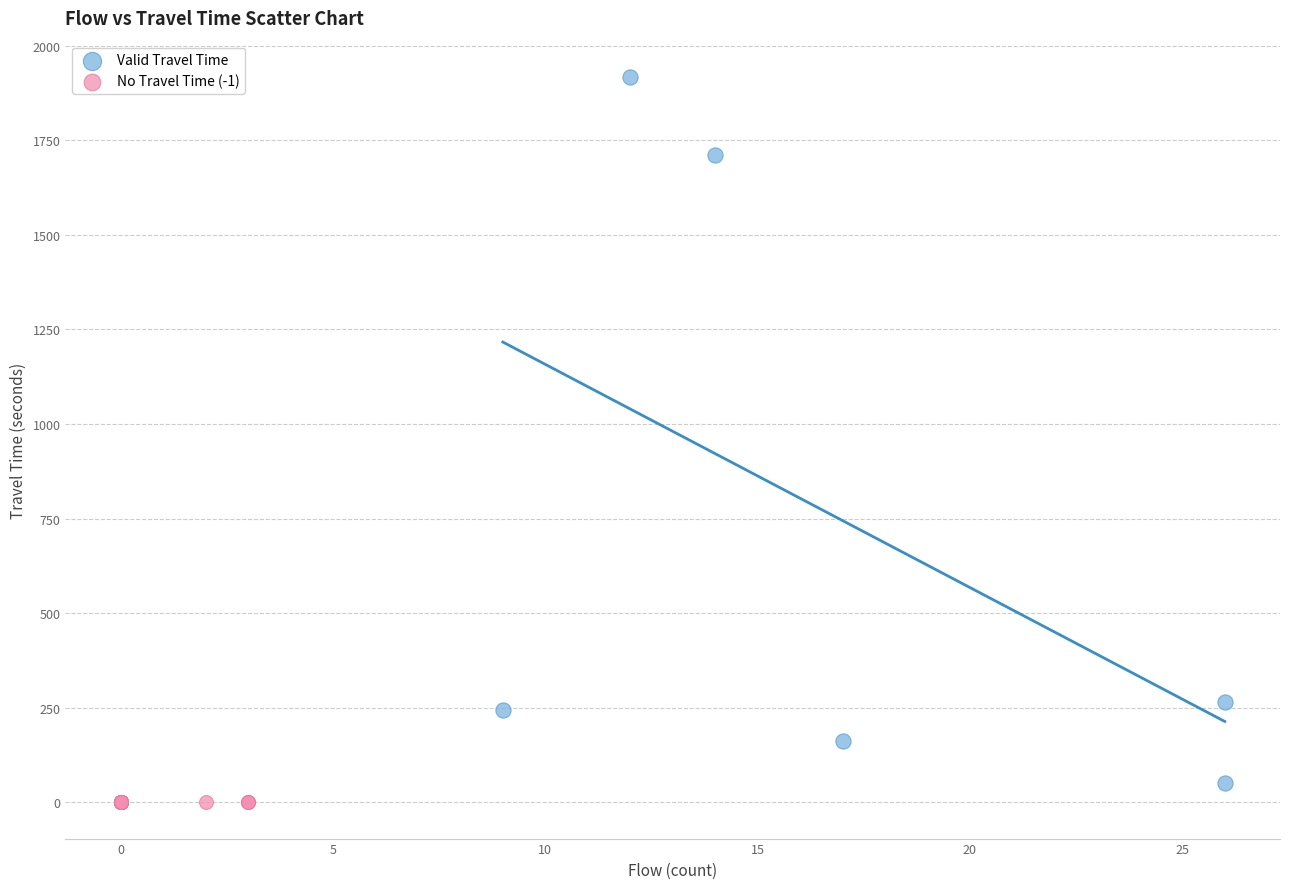

Which series contains the highest Y value?

Valid Travel Time